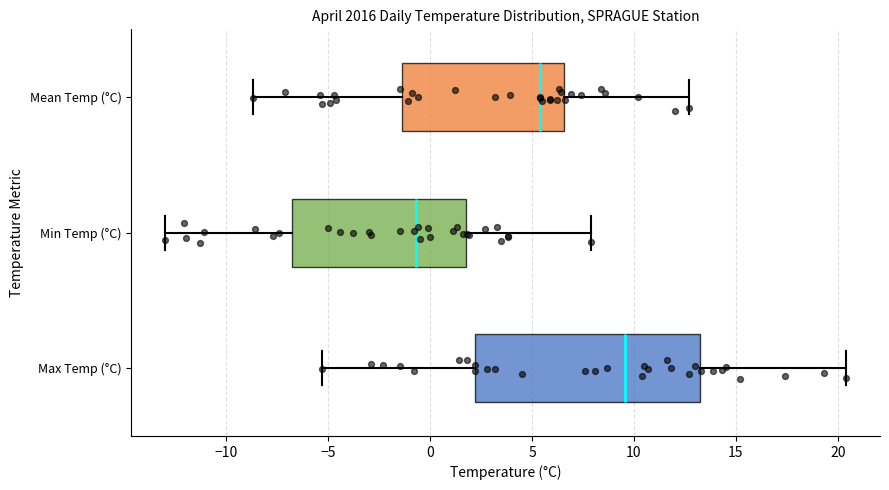

Reading bottom to top, read every box against the x-axis: the position of its median line, the range the box covers, and the ends of its whiskers. The values are not printed on the chart, so give them approximately, as read against the axis.

Max Temp (°C): median 9.5, box 2.0 to 13.0, whiskers -5.5 to 20.5
Min Temp (°C): median -0.5, box -7.0 to 2.0, whiskers -13.0 to 8.0
Mean Temp (°C): median 5.5, box -1.5 to 6.5, whiskers -8.5 to 12.5